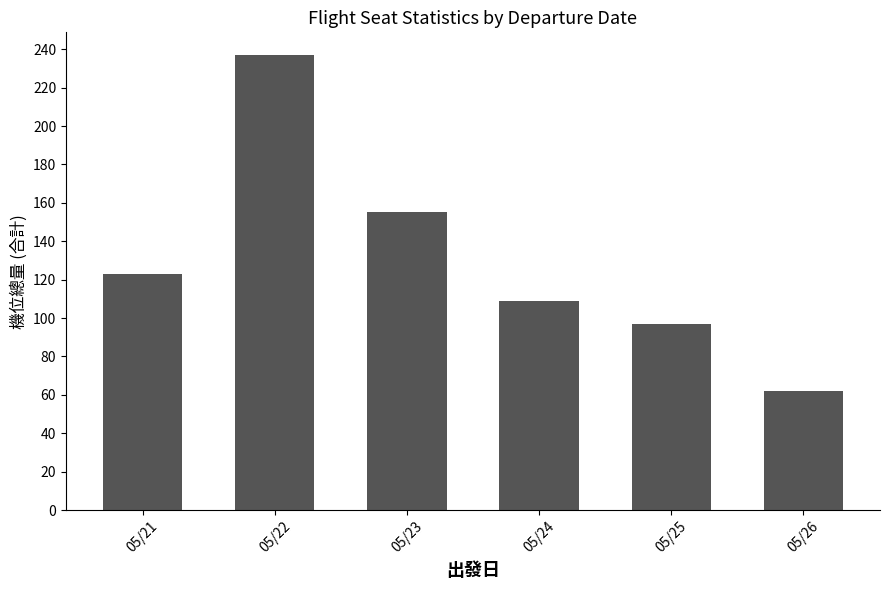

Which category has the highest value across all series?

05/22